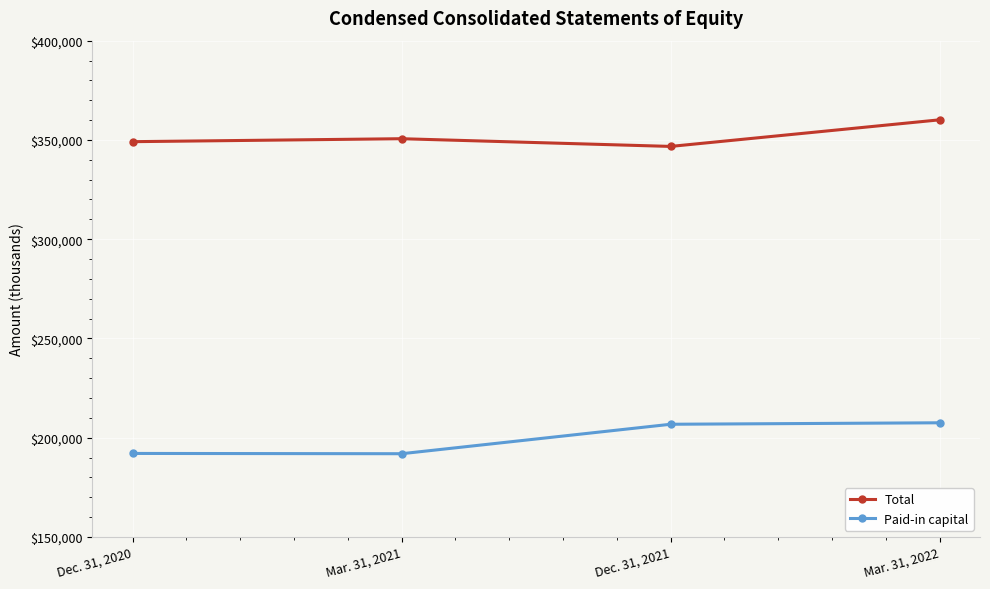

What is the minimum value shown in the chart?

191931